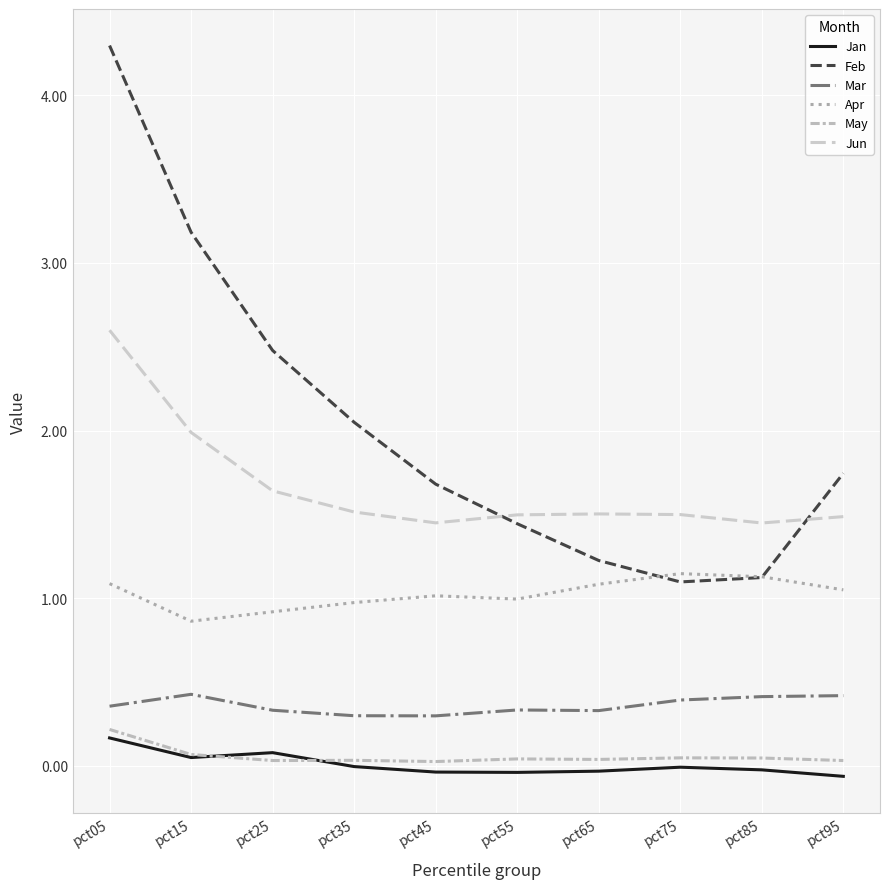

What are all the series names shown in the legend?

Jan, Feb, Mar, Apr, May, Jun